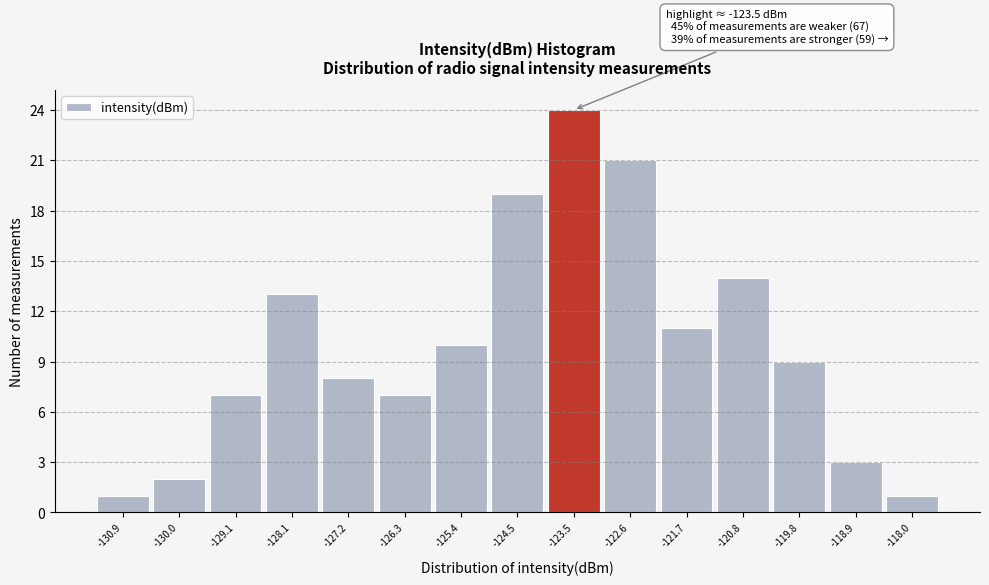

Which range on the x-axis has the tallest bar?

-124.0 to -123.1